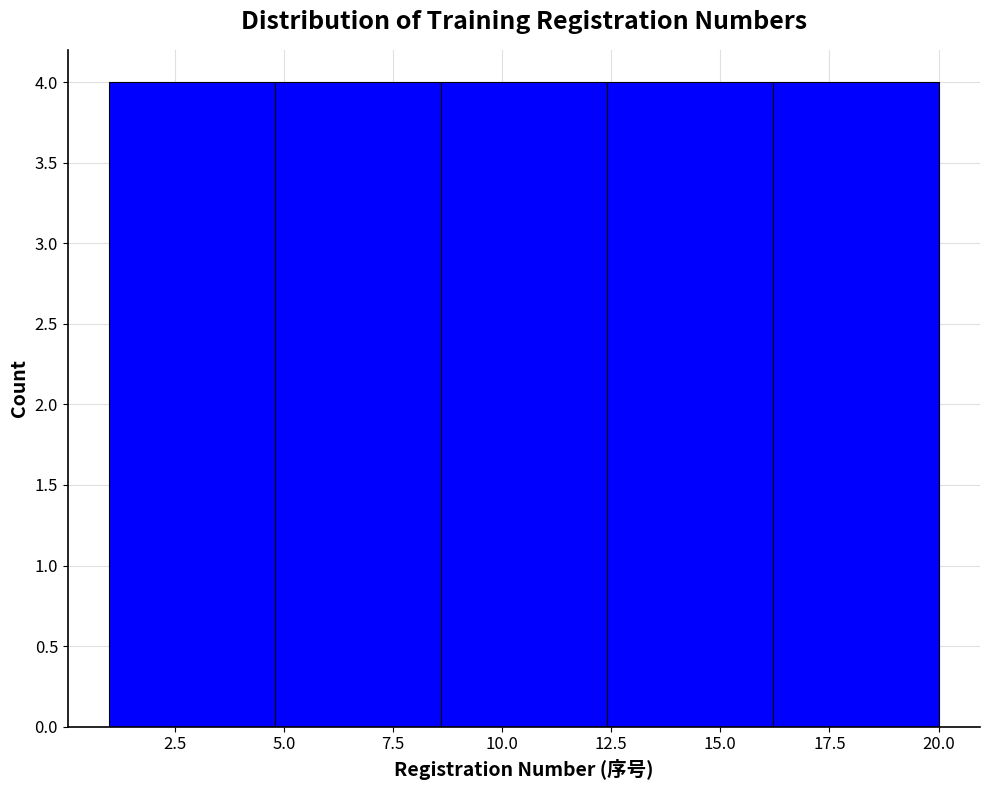

Reading left to right, list every bar in this chart as the range it spans on the x-axis followed by its height. Neither the bar edges nor the heights are printed on the chart, so give them approximately, as read against the axes.

1.0 to 4.8: 4
4.8 to 8.6: 4
8.6 to 12.4: 4
12.4 to 16.2: 4
16.2 to 20.0: 4